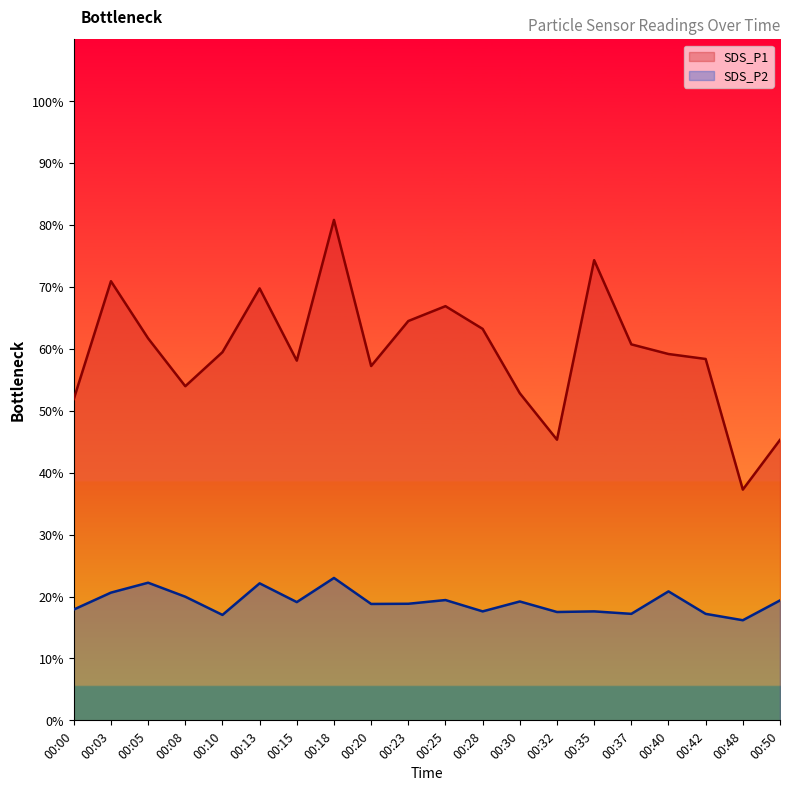

What is the total value across all series at 00:48?

53.4